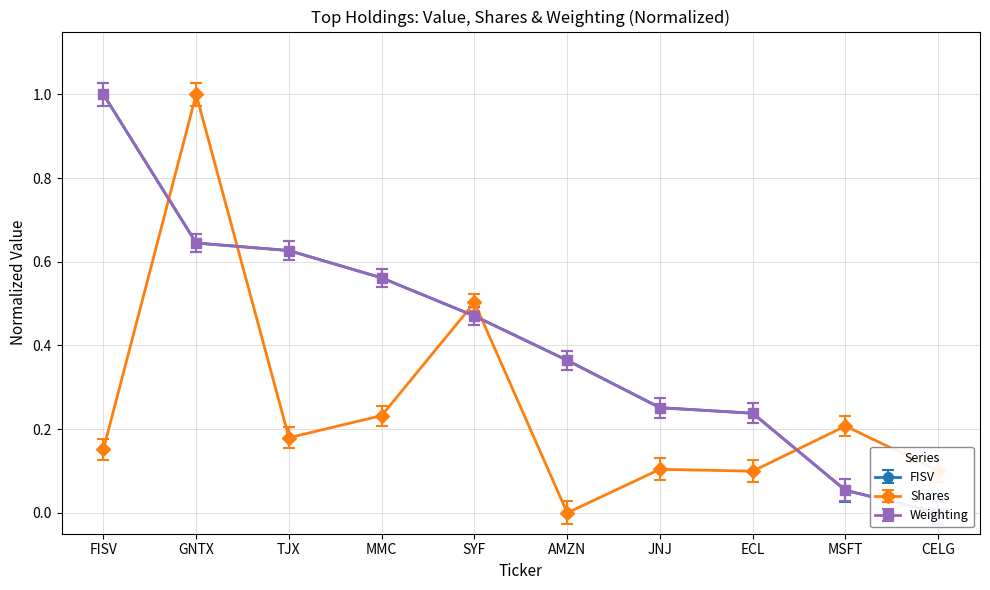

Reading left to right, extract all data points from this chart.

FISV: FISV=1.0	GNTX=0.6	TJX=0.6	MMC=0.6	SYF=0.5	AMZN=0.4	JNJ=0.3	ECL=0.2	MSFT=0.1	CELG=0.0
Shares: FISV=0.2	GNTX=1.0	TJX=0.2	MMC=0.2	SYF=0.5	AMZN=0.0	JNJ=0.1	ECL=0.1	MSFT=0.2	CELG=0.1
Weighting: FISV=1.0	GNTX=0.6	TJX=0.6	MMC=0.6	SYF=0.5	AMZN=0.4	JNJ=0.3	ECL=0.2	MSFT=0.1	CELG=0.0